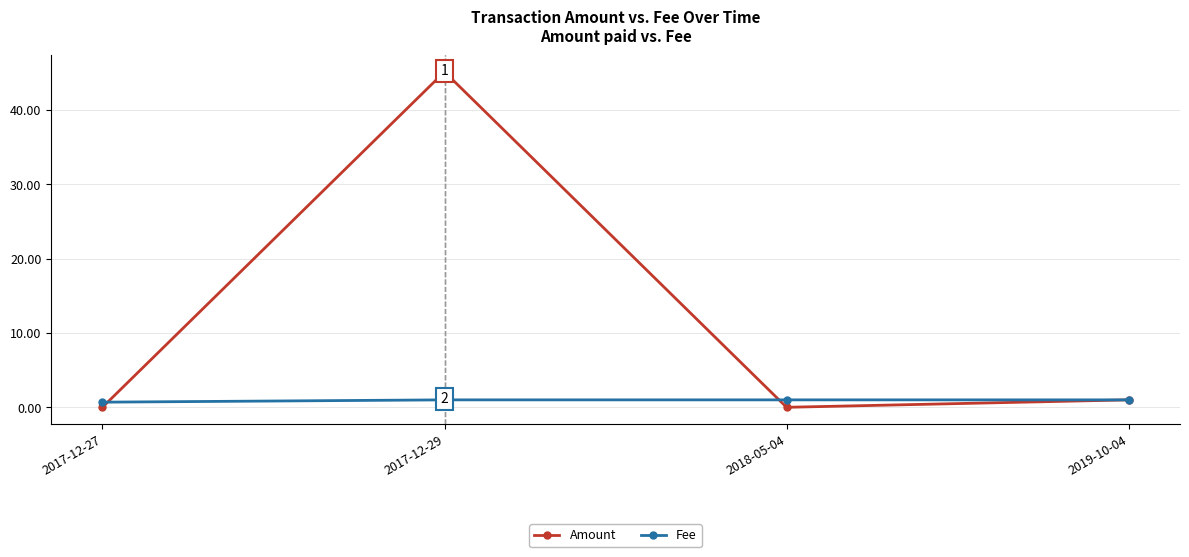

At which label does Amount reach its peak?

2017-12-29